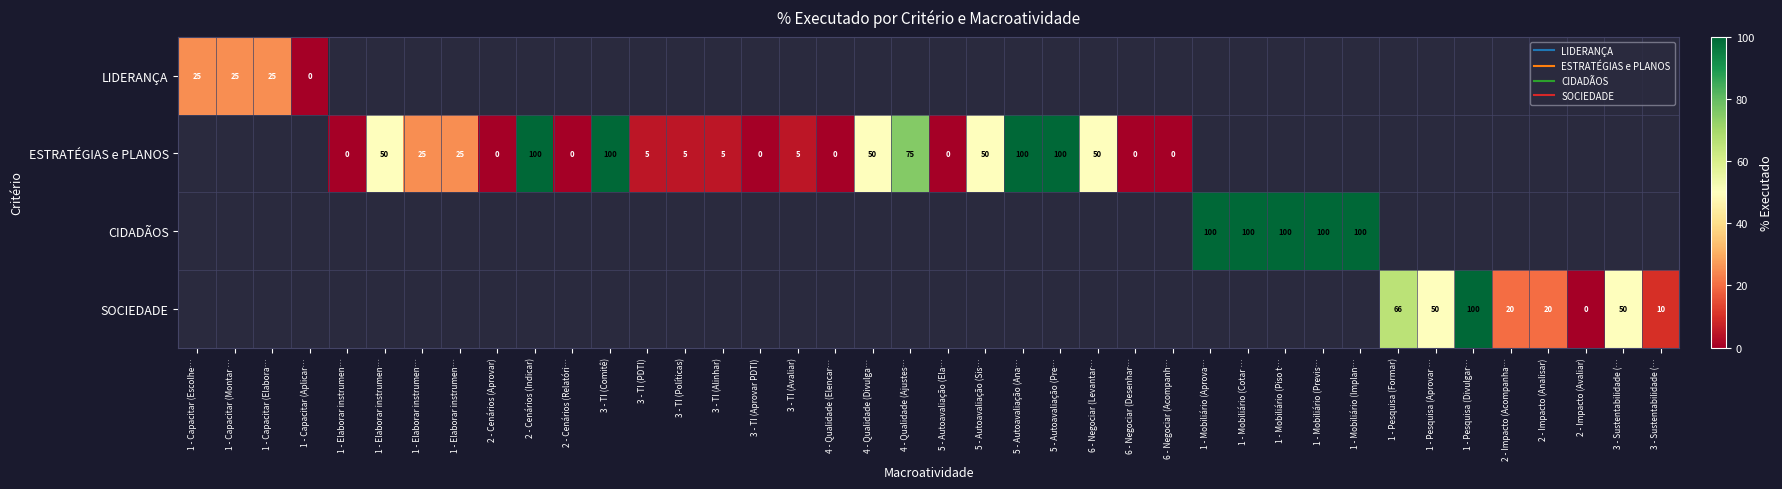

What is the difference between the maximum and minimum values in the LIDERANÇA series?

25.0